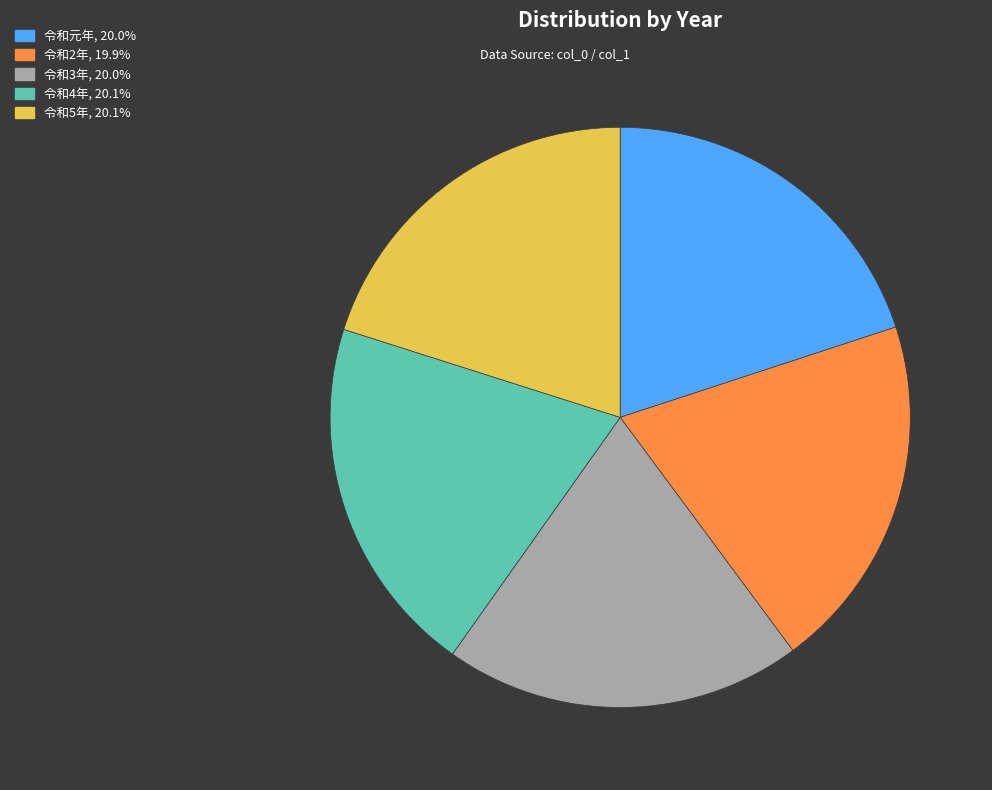

What is the ratio of the value at 令和4年, 20.1% to the value at 令和3年, 20.0%?

1.0